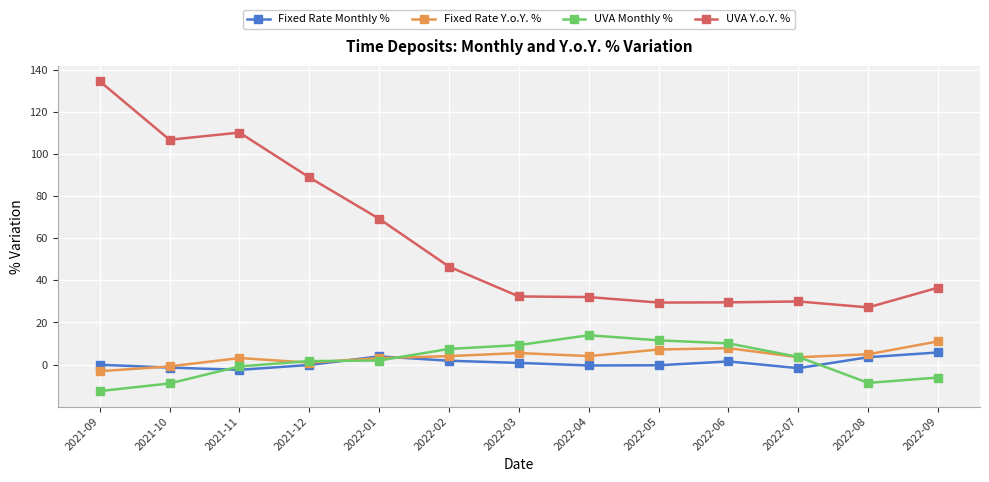

What value does the UVA Y.o.Y. % series have at 2021-10?

106.8